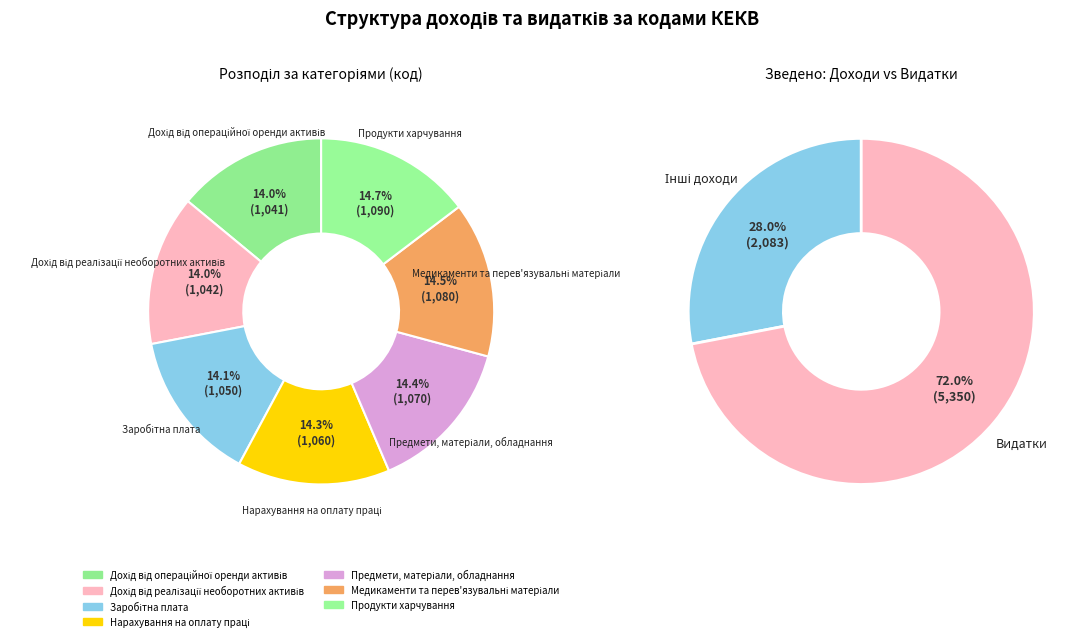

What is the change in value from Нарахування на оплату праці to Медикаменти та перев'язувальні матеріали?

+20